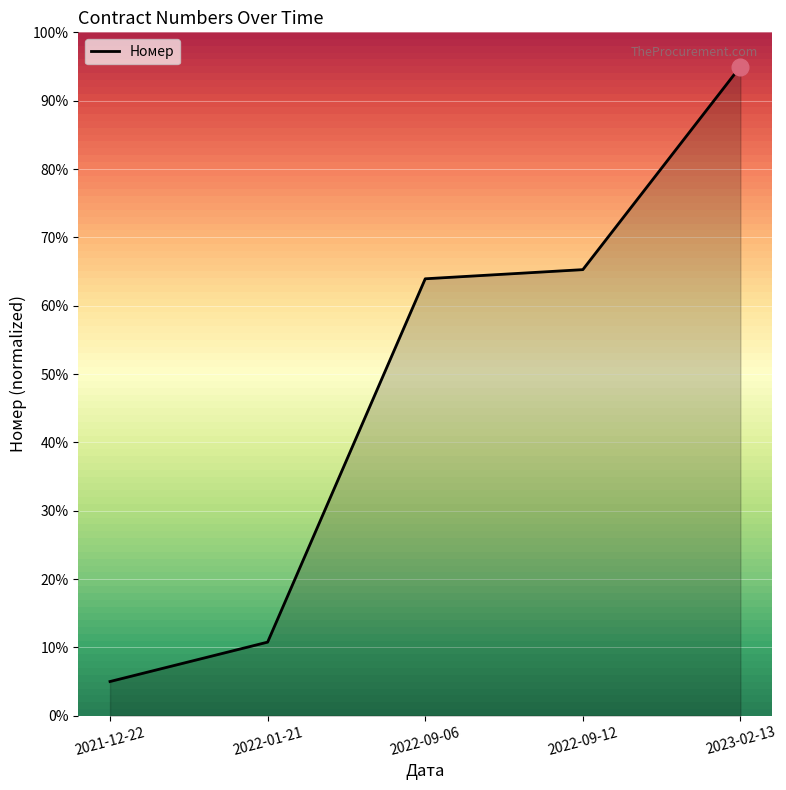

Rank the categories by value from lowest to highest.

2021-12-22, 2022-01-21, 2022-09-06, 2022-09-12, 2023-02-13